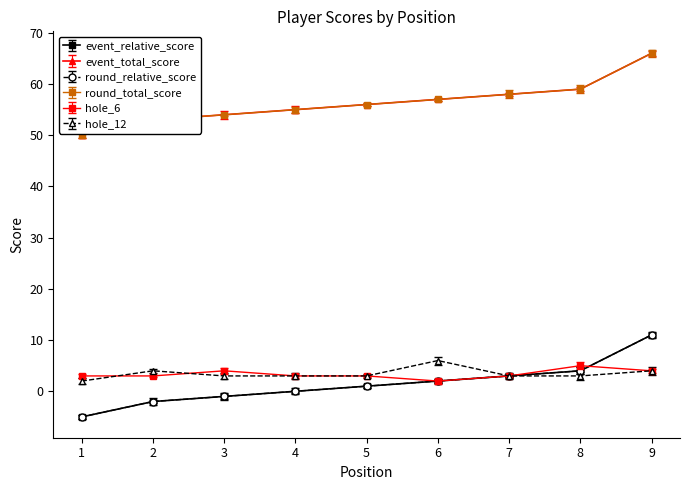

True or false: event_relative_score has more than 2 points higher than both neighbors.

False